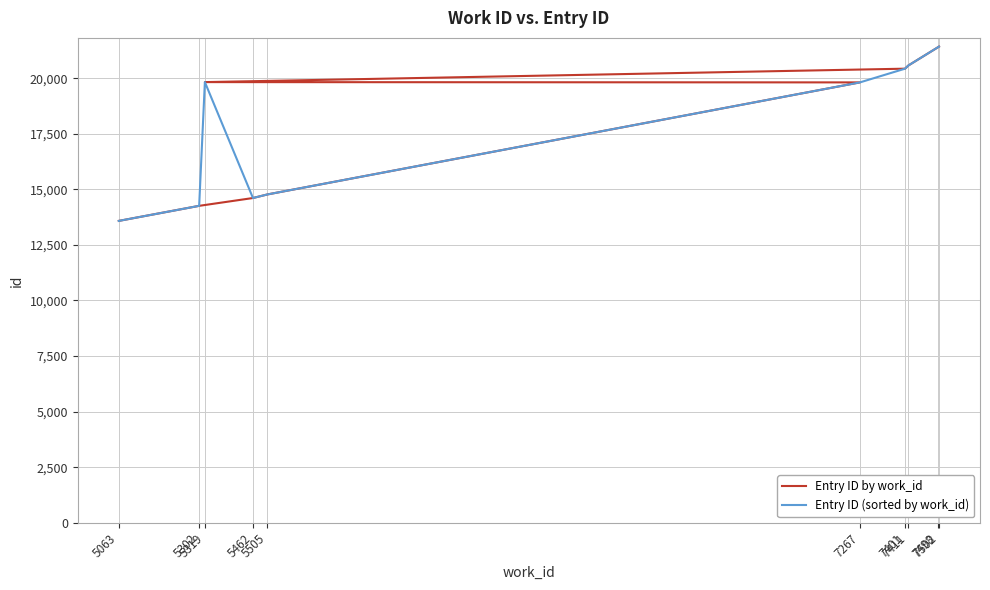

True or false: Entry ID by work_id and Entry ID (sorted by work_id) intersect in this chart.

True